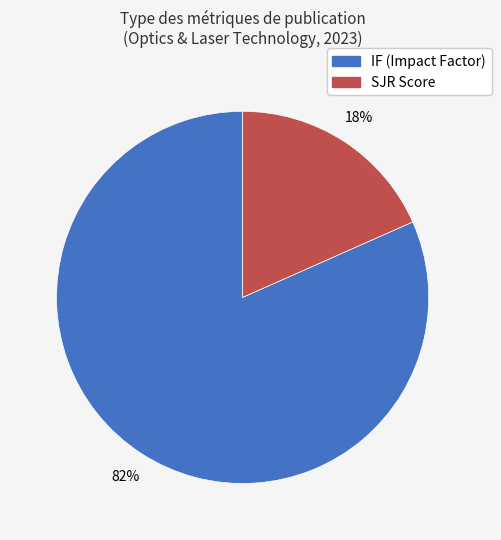

Does any single category account for the majority?

Yes